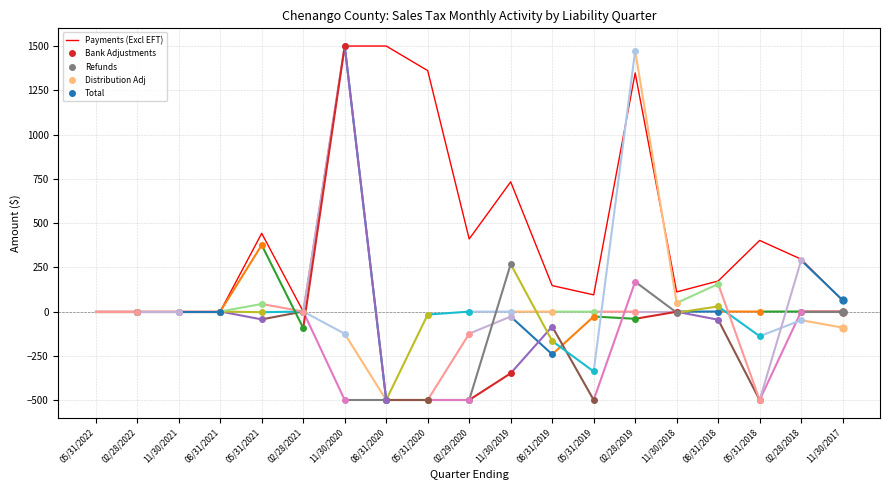

Where is the first local minimum?

02/28/2021